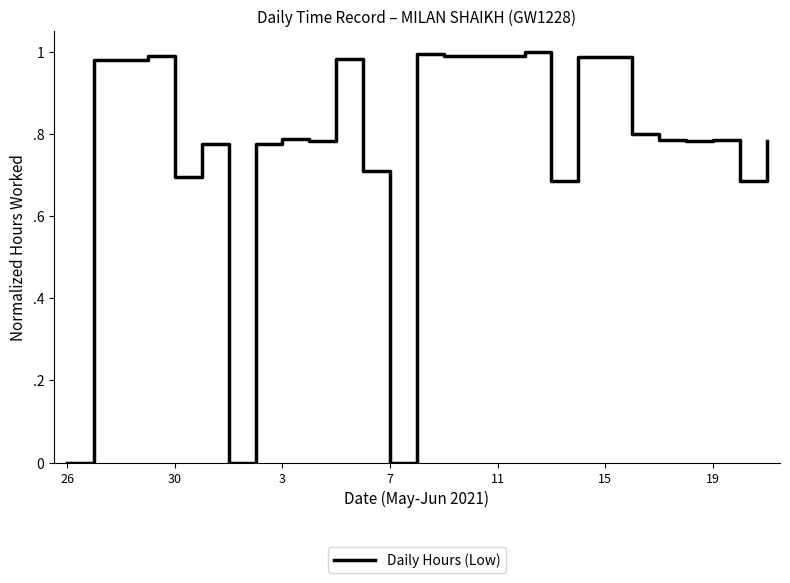

Does the chart display data point markers on the line(s)?

No